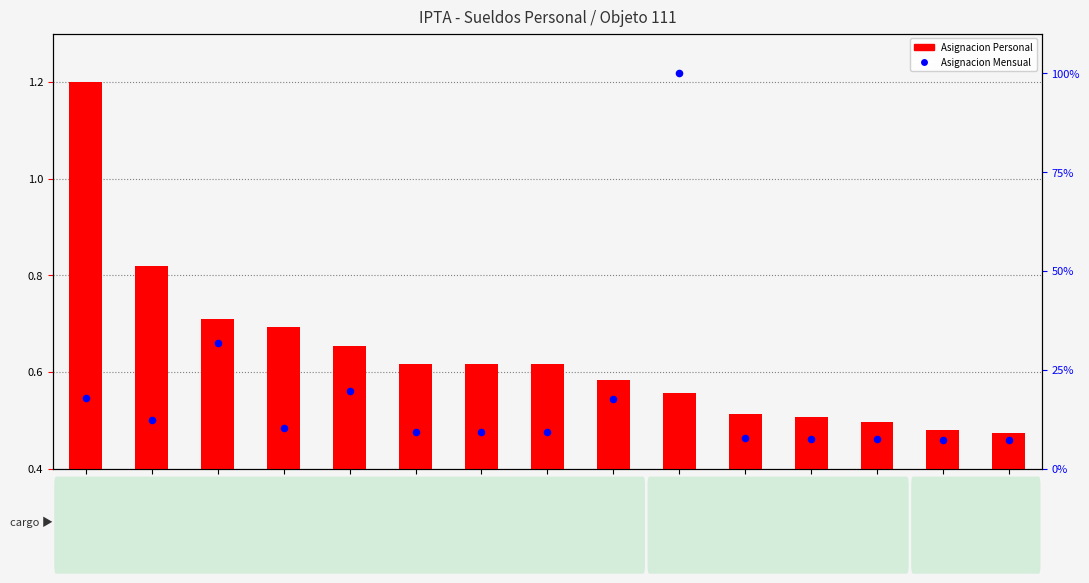

At how many categories does at least one series exceed 0?

15